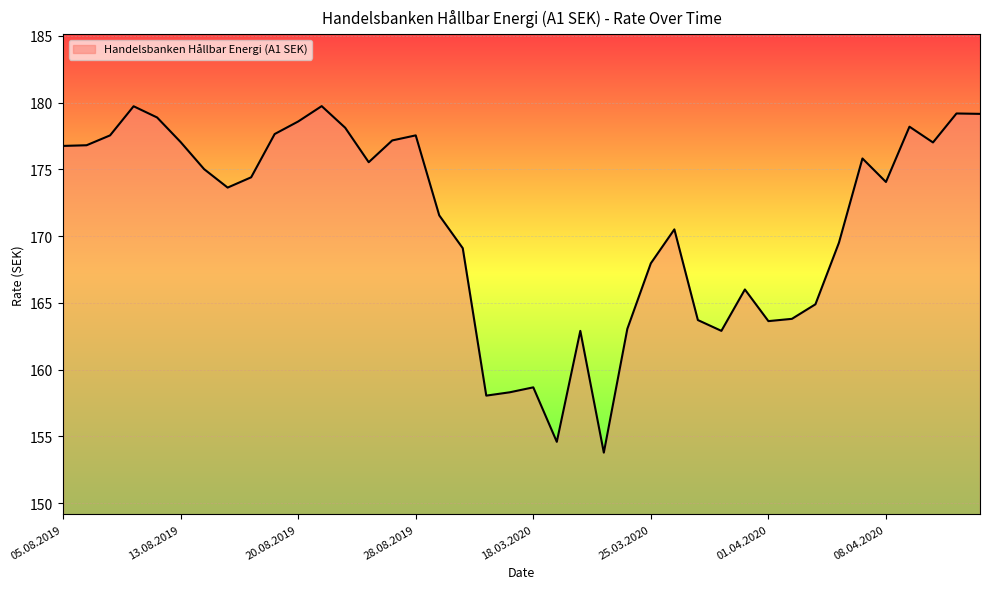

Does the chart display data point markers on the line(s)?

No